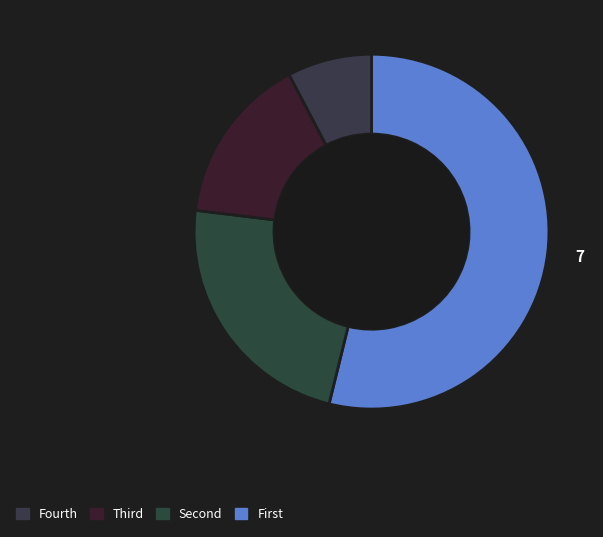

To the nearest percent, what is the average slice percentage?

25%